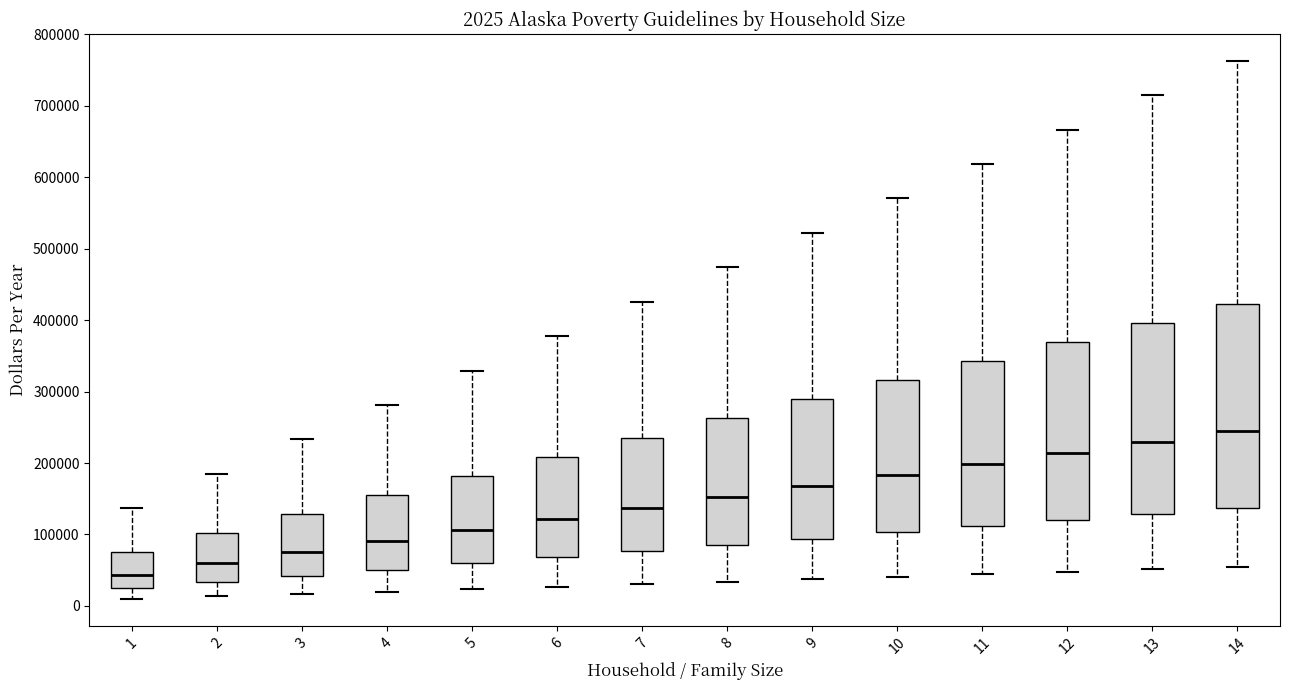

Which box is the tallest, from its lower edge to its upper edge?

14